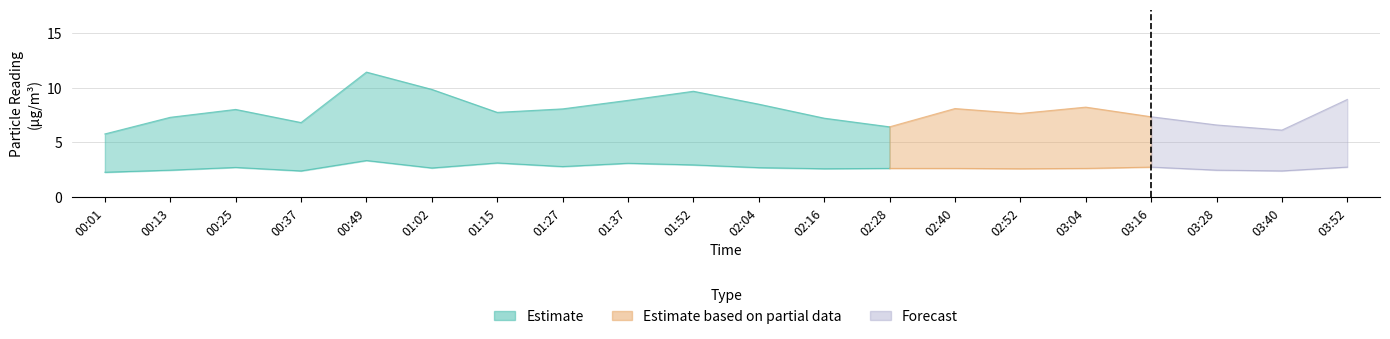

True or false: SDS_P2 and SDS_P1 intersect in this chart.

False